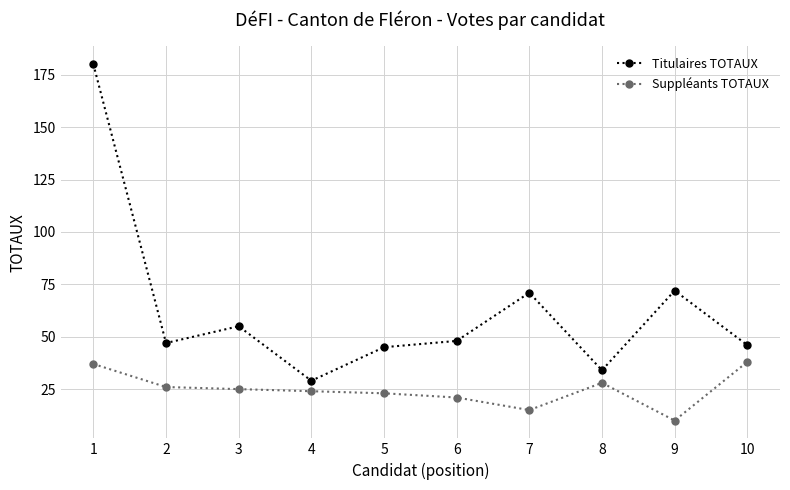

At which category is the sum across all series the highest?

1